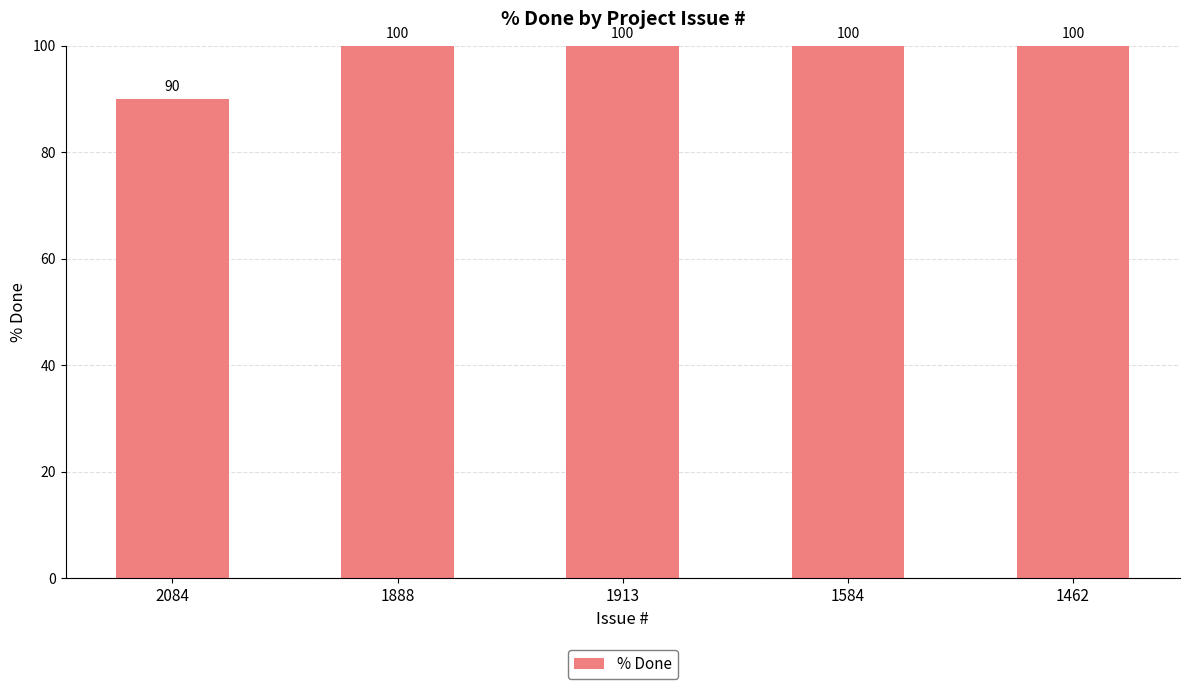

What is the change in value from 2084 to 1913?

+10